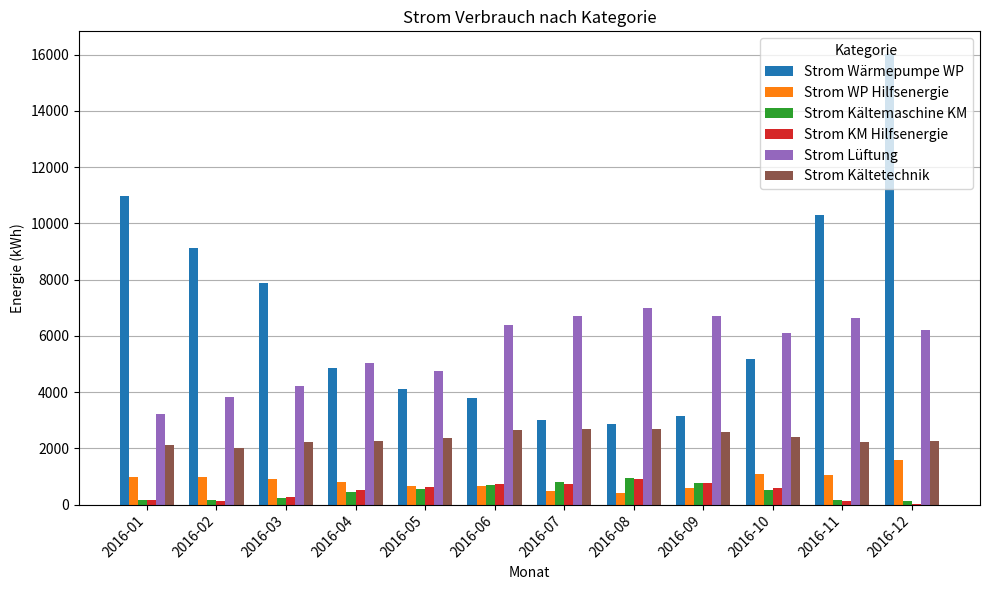

The value of Strom Kältetechnik at 2016-10 is 3865.2. True or false?

False